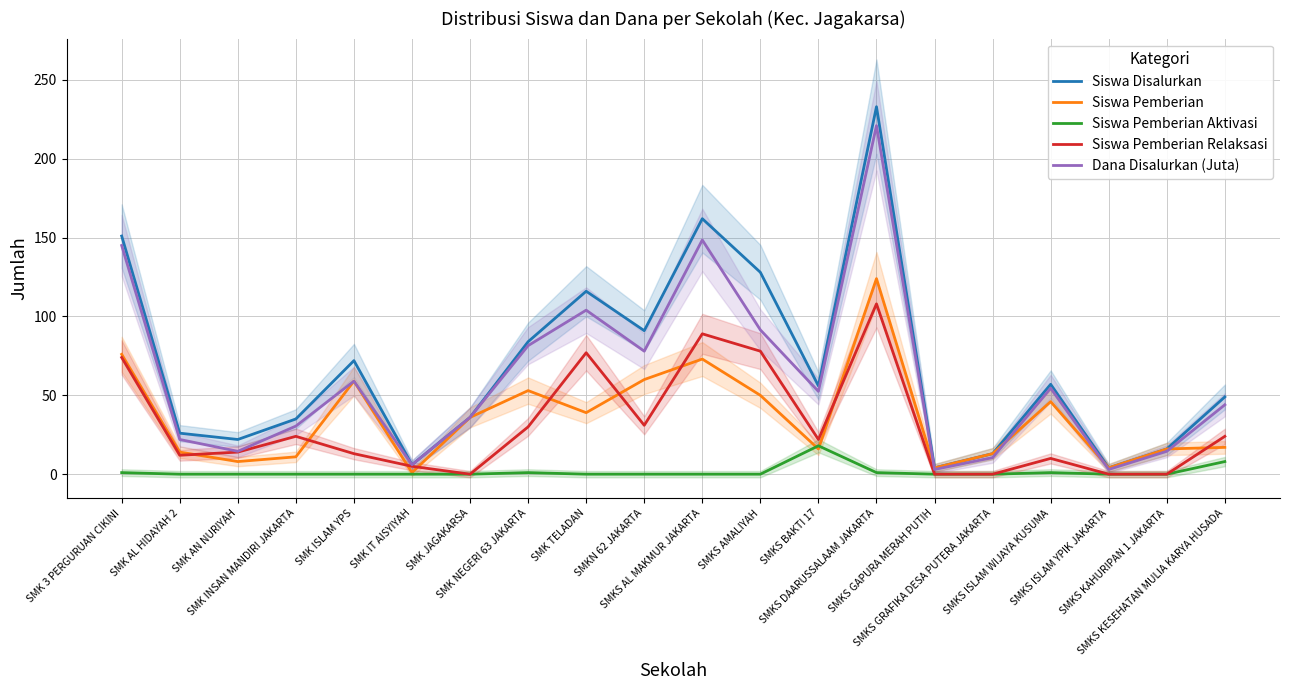

True or false: Siswa Disalurkan and Dana Disalurkan (Juta) cross at least once.

False